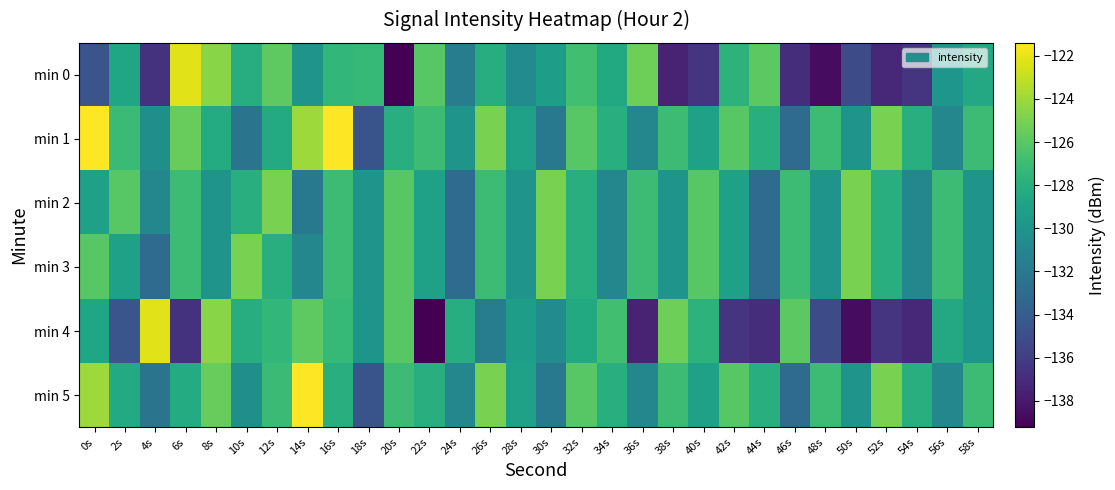

Which series has the largest range (max minus min)?

min 0